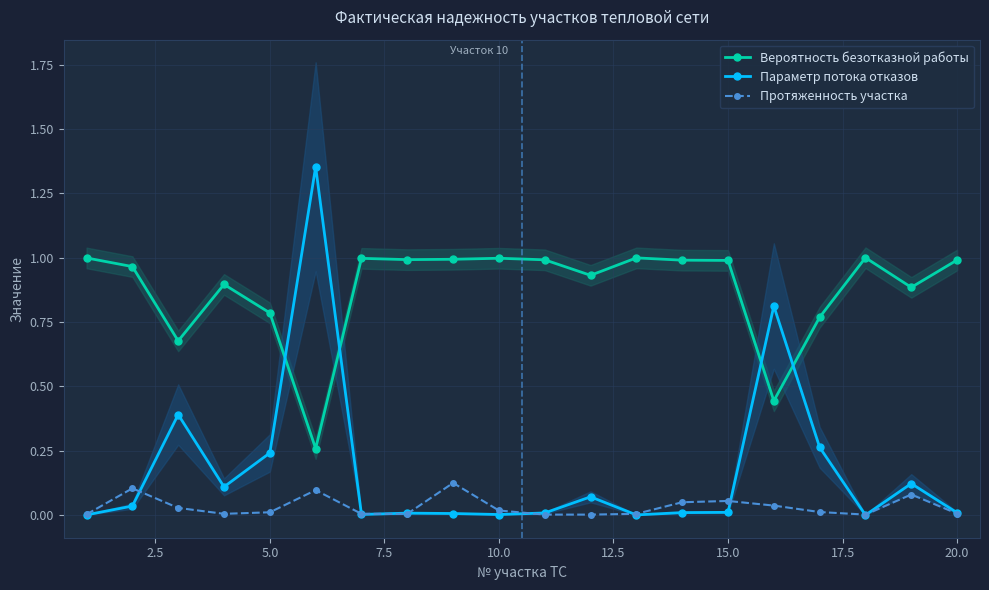

List the series in order of their overall mean, lowest first.

Протяженность участка, Параметр потока отказов, Вероятность безотказной работы